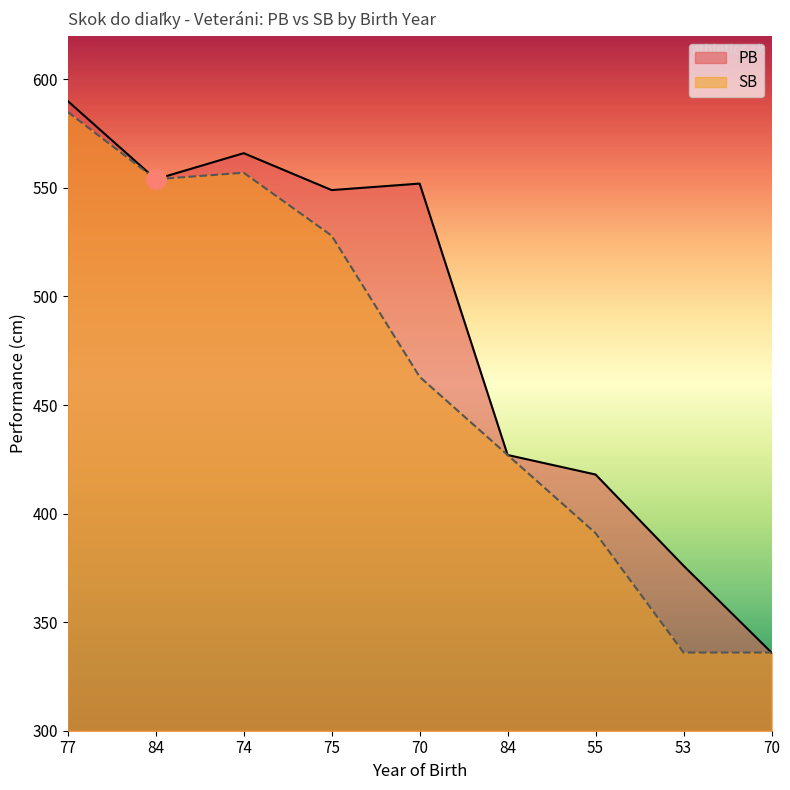

What is the label of the 1st point from the left?

77